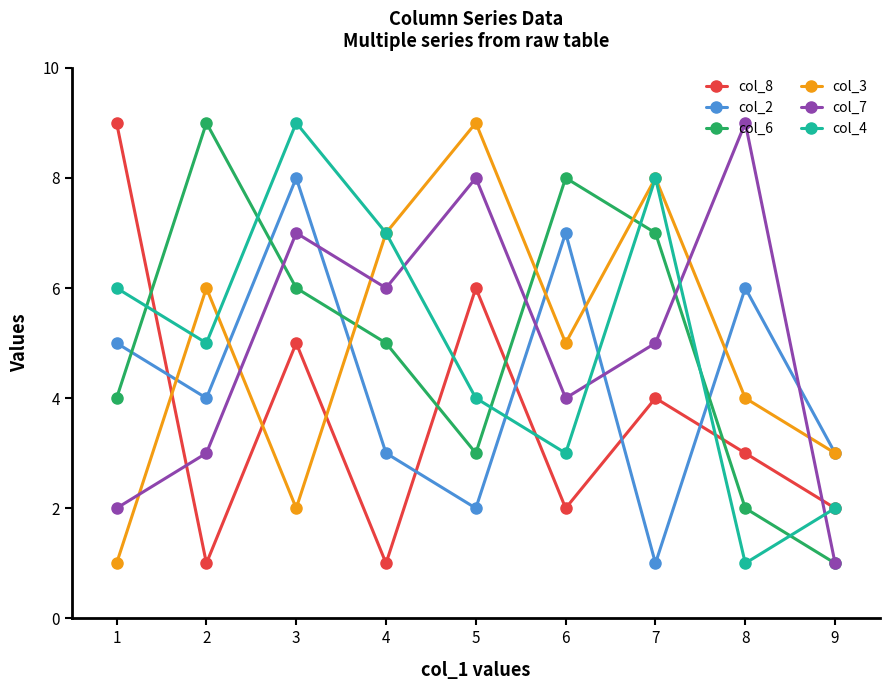

At which label does col_7 first exceed 5?

3